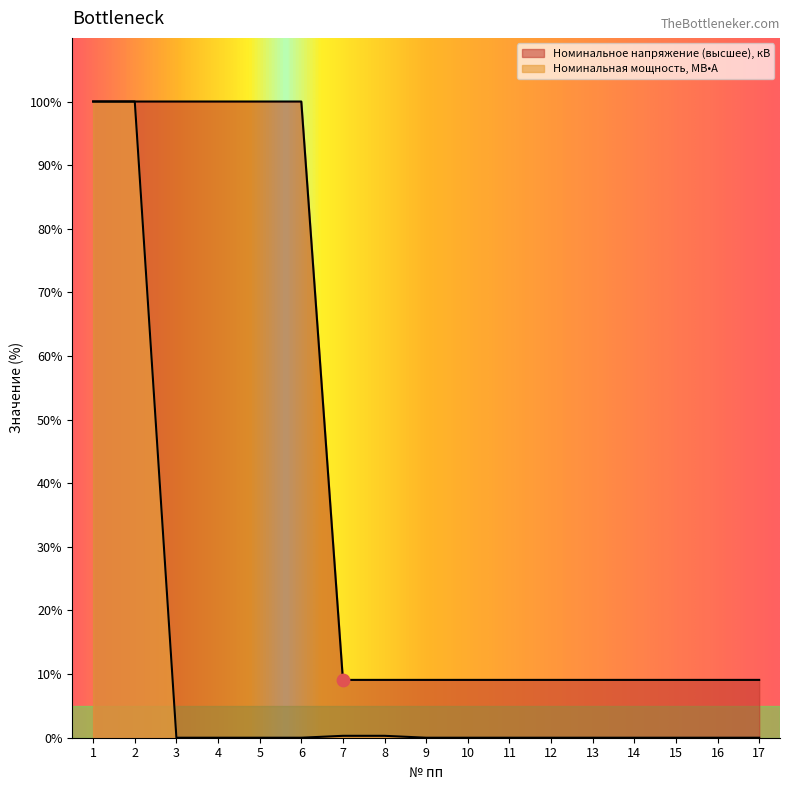

What are all the series names shown in the legend?

Номинальное напряжение (высшее), кВ, Номинальная мощность, МВ•А